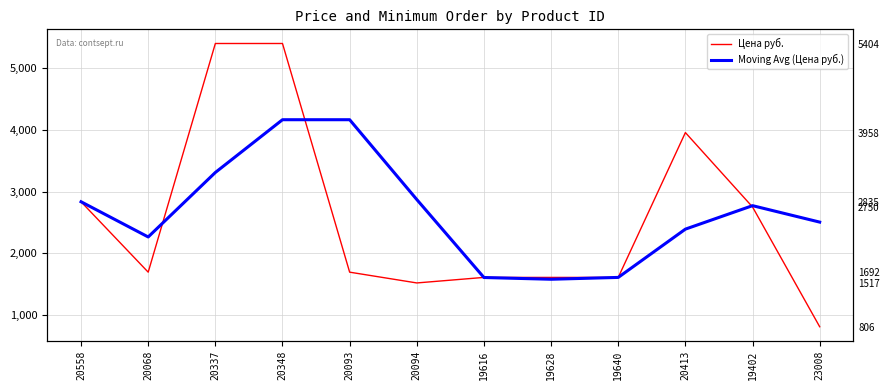

Rank the series by their average value, from lowest to highest.

Цена руб., Moving Avg (Цена руб.)